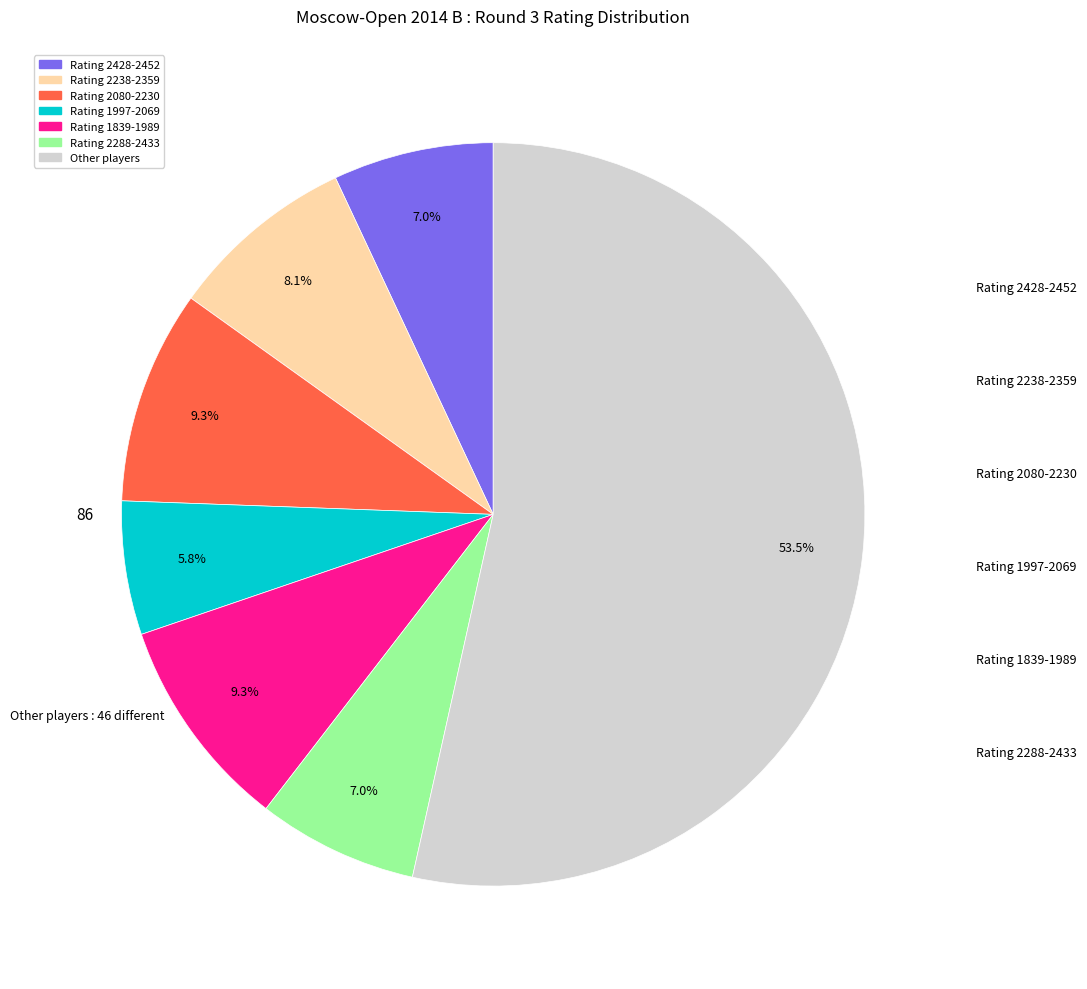

Does any single category account for the majority?

Yes